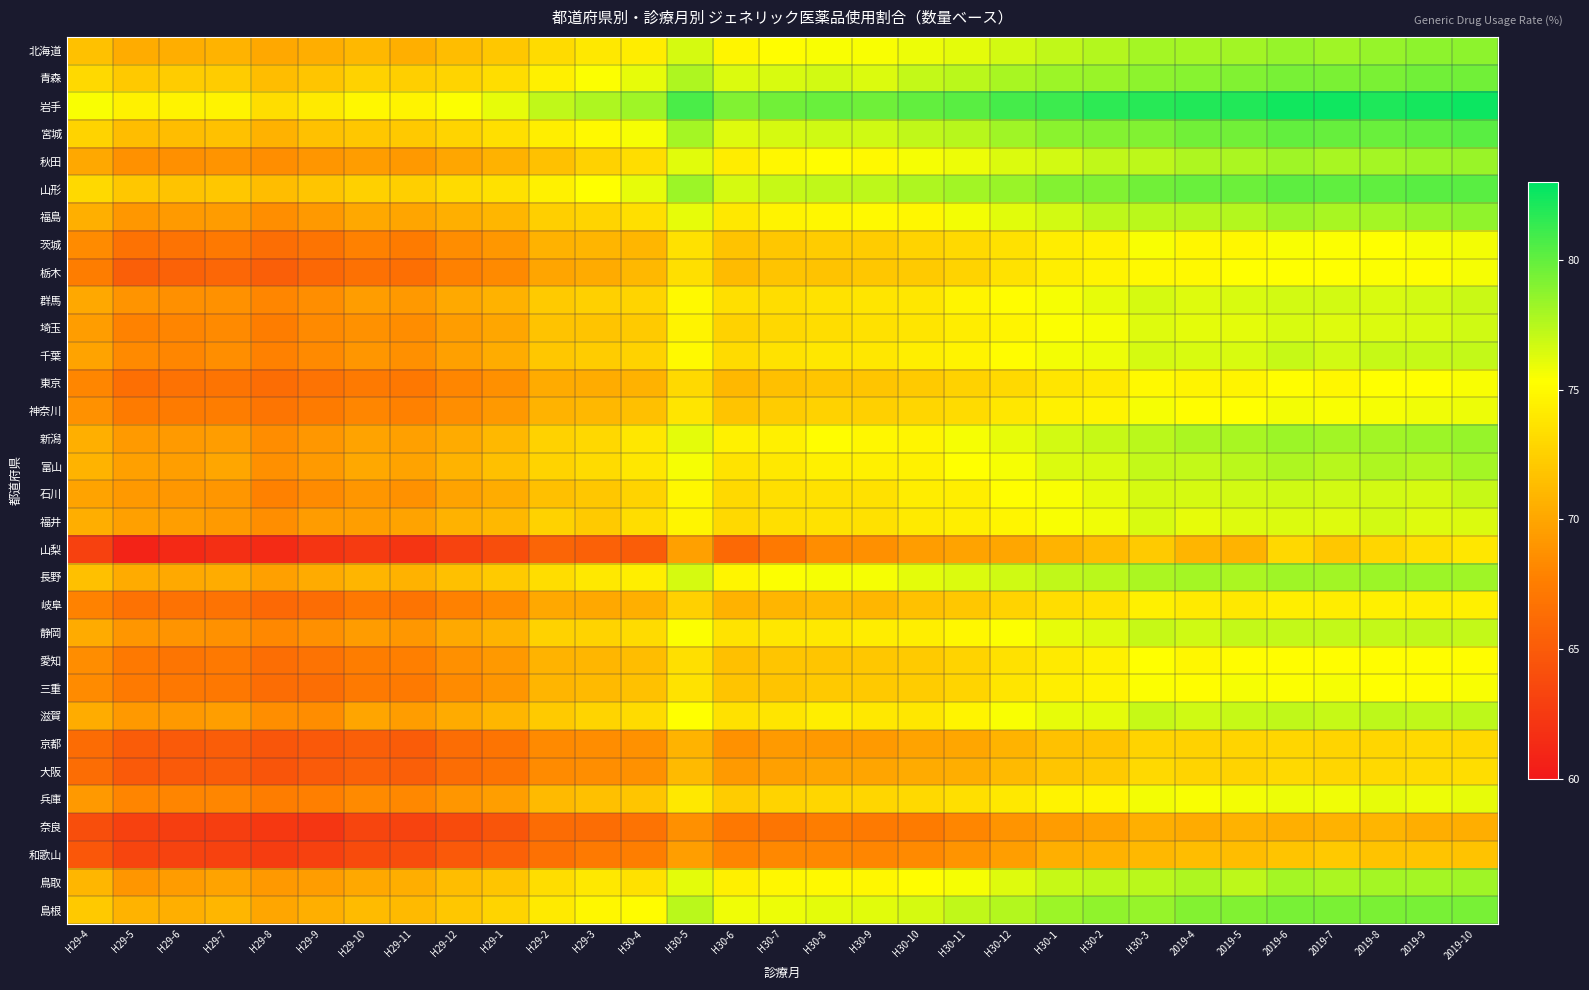

What is the total value across all series at H29-4?

2224.1